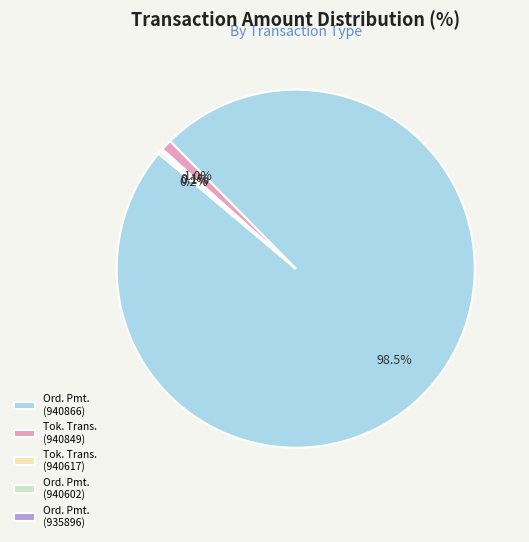

Which slice is the largest?

Ord. Pmt. (940866)